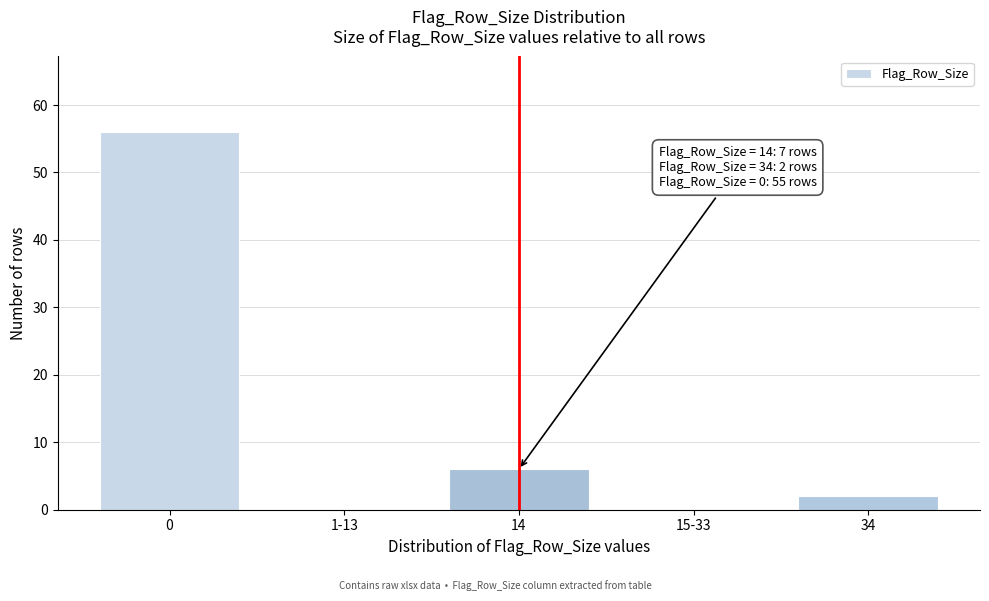

Reading left to right, list all the values displayed in this chart.

0=56	1-13=0	14=6	15-33=0	34=2